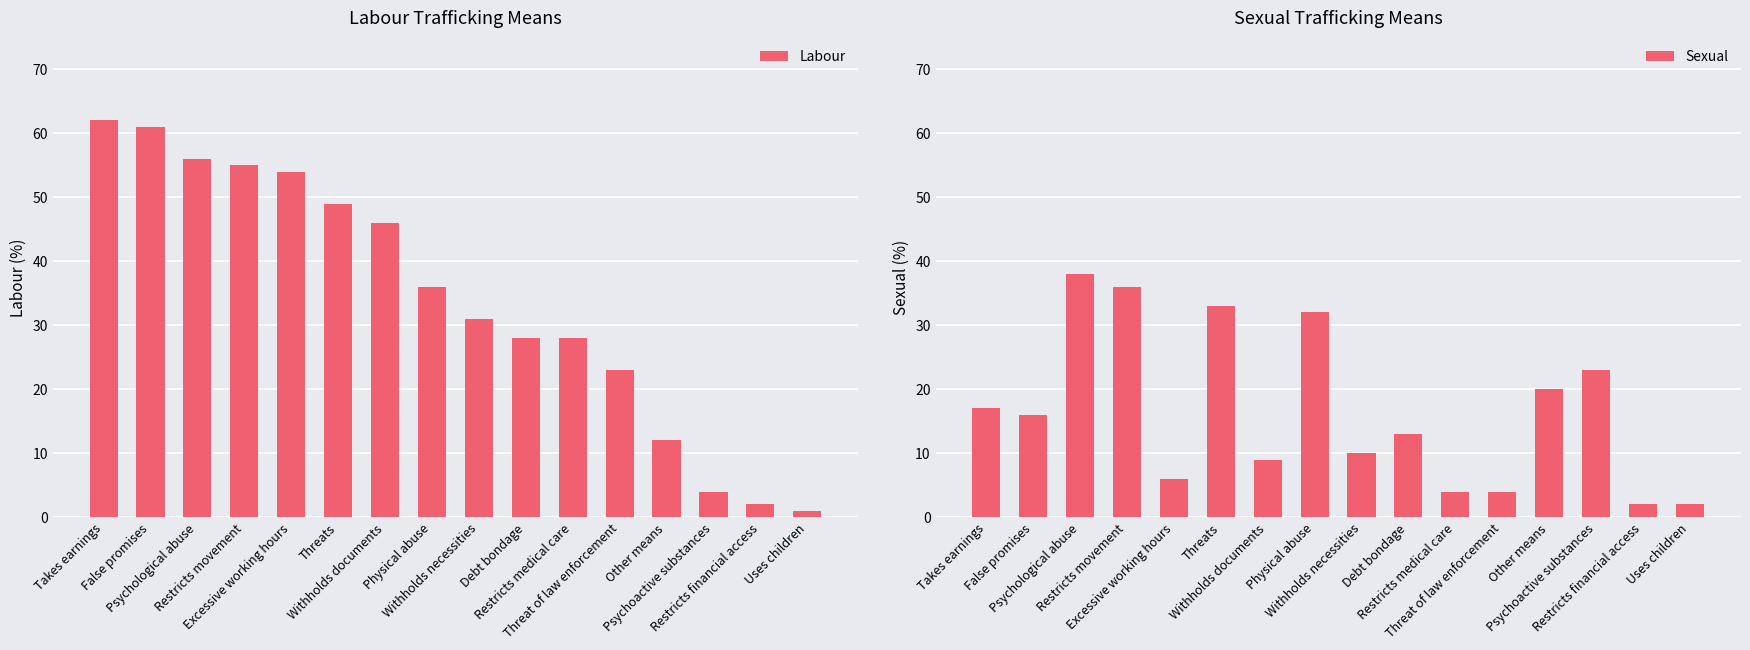

Is it true that Labour equals 0 at Restricts financial access?

False